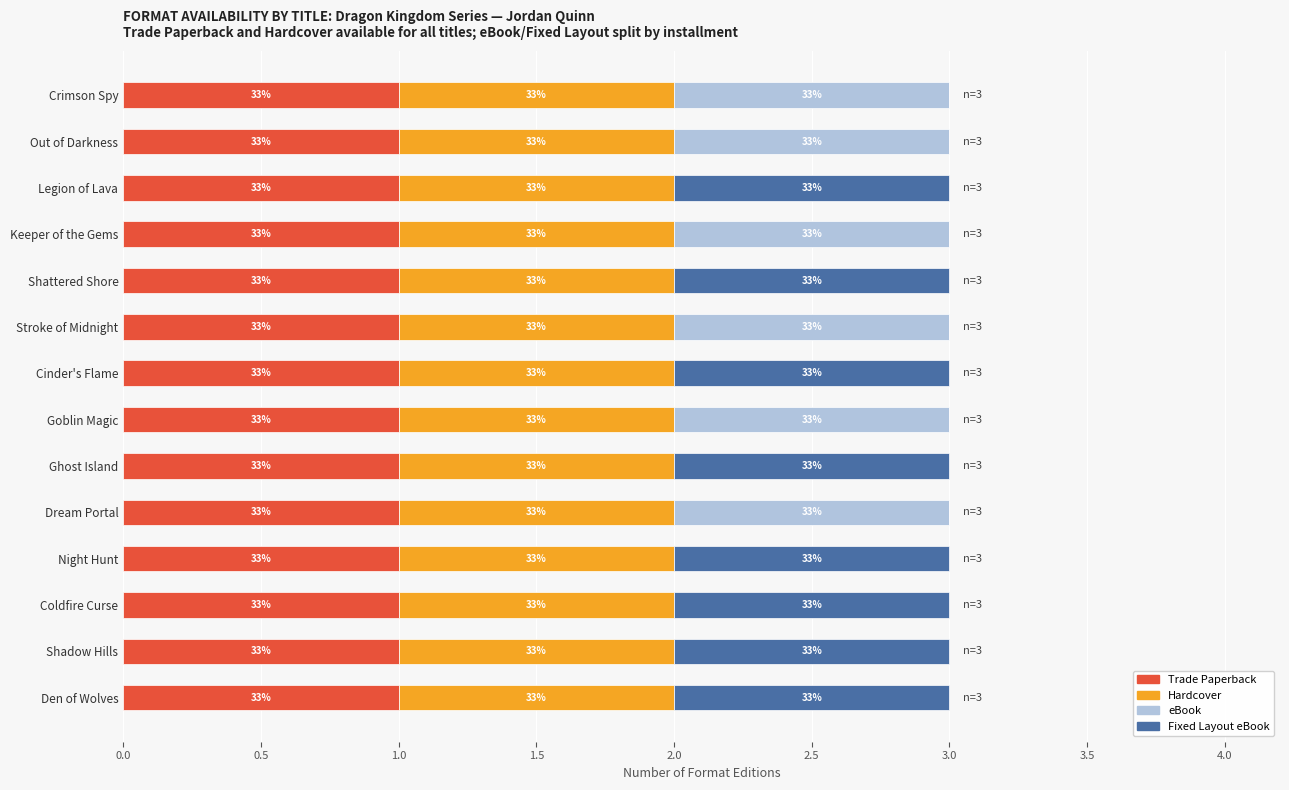

What are all the series names shown in the legend?

Trade Paperback, Hardcover, eBook, Fixed Layout eBook